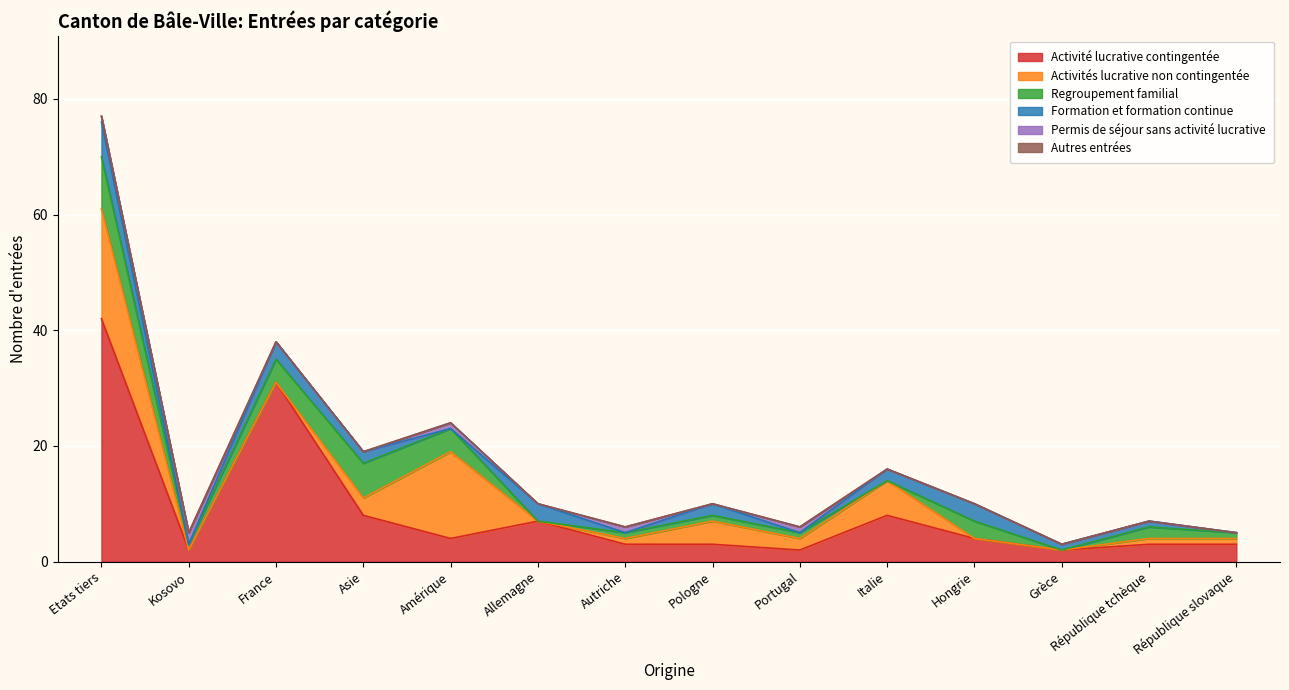

Rank the series by their maximum value, from highest to lowest.

Activité lucrative contingentée, Activités lucrative non contingentée, Regroupement familial, Formation et formation continue, Permis de séjour sans activité lucrative, Autres entrées